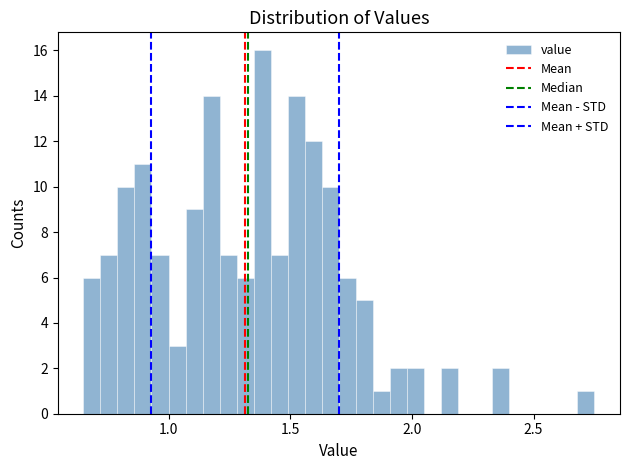

Around what value on the x-axis is the tallest bar? Give the approximate position of its centre, as read against the axis.

1.40